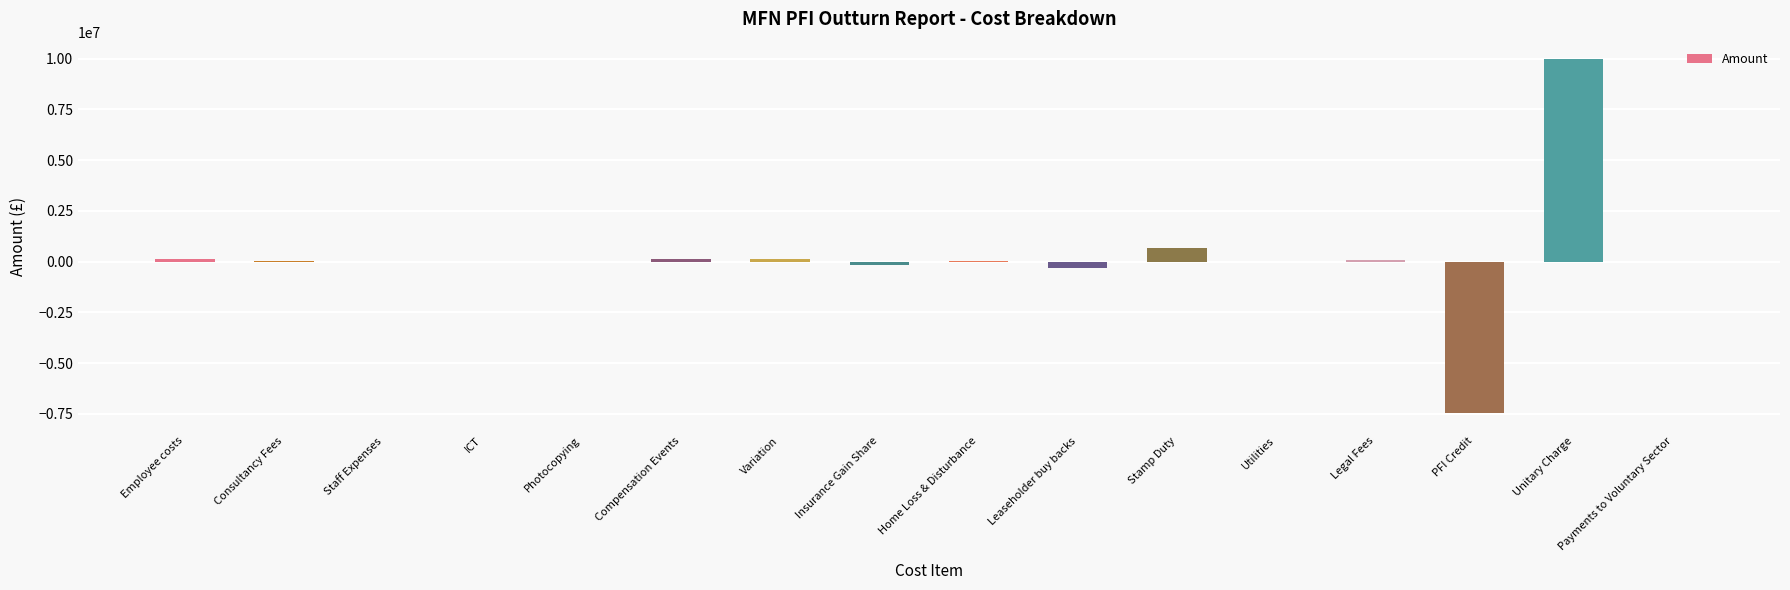

At which category does the chart reach its peak across all series?

Unitary Charge